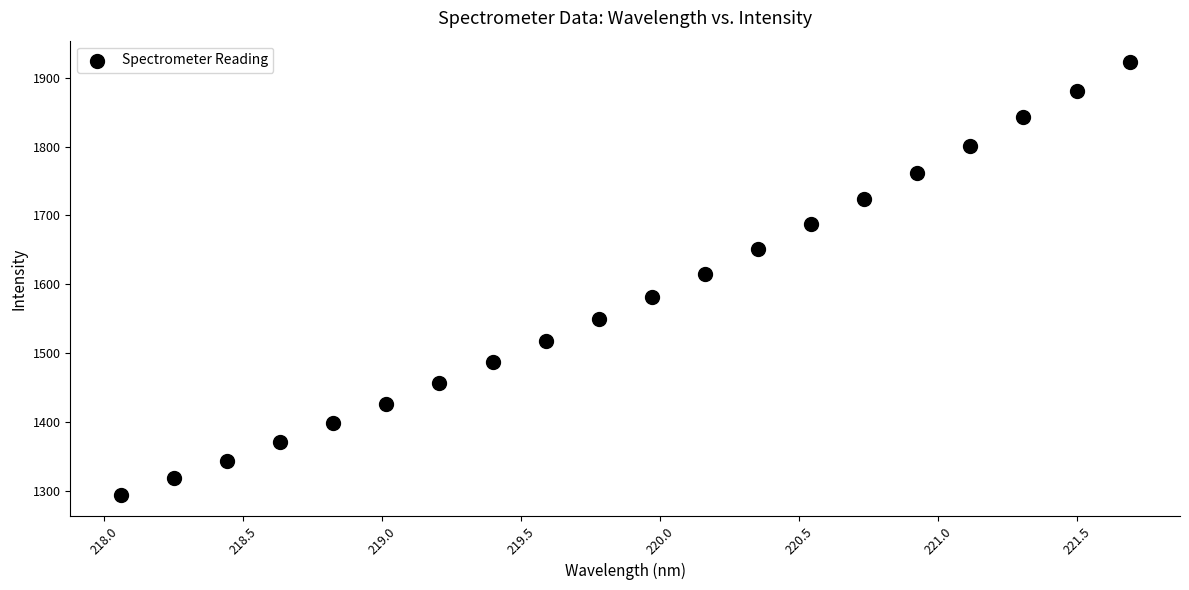

What is the range of X values (max minus min)?

3.6